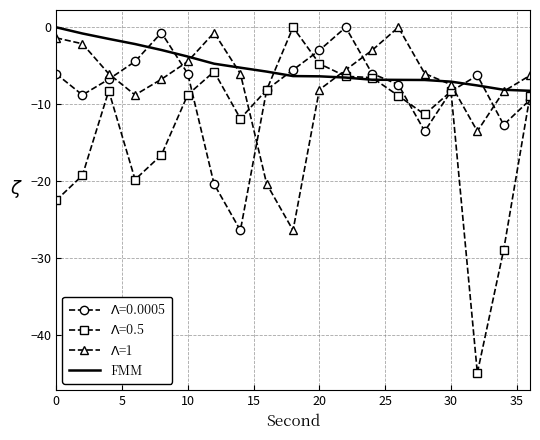

Which series has the largest total across all categories?

FMM